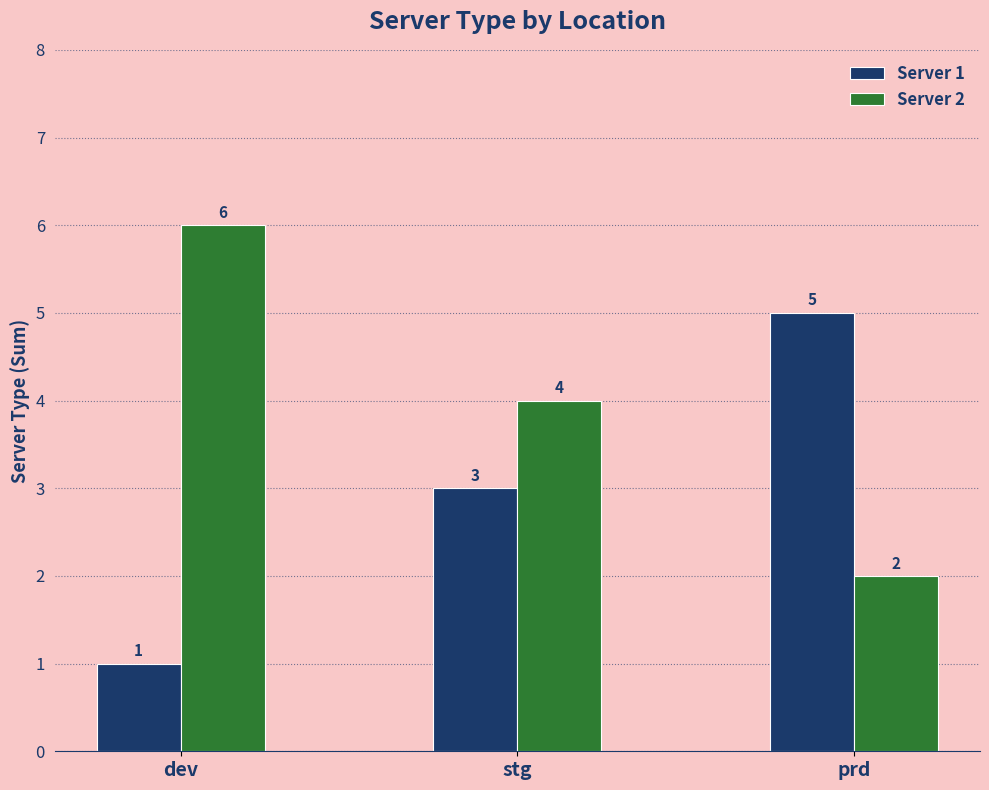

Rank the categories by Server 1 value from lowest to highest.

dev, stg, prd